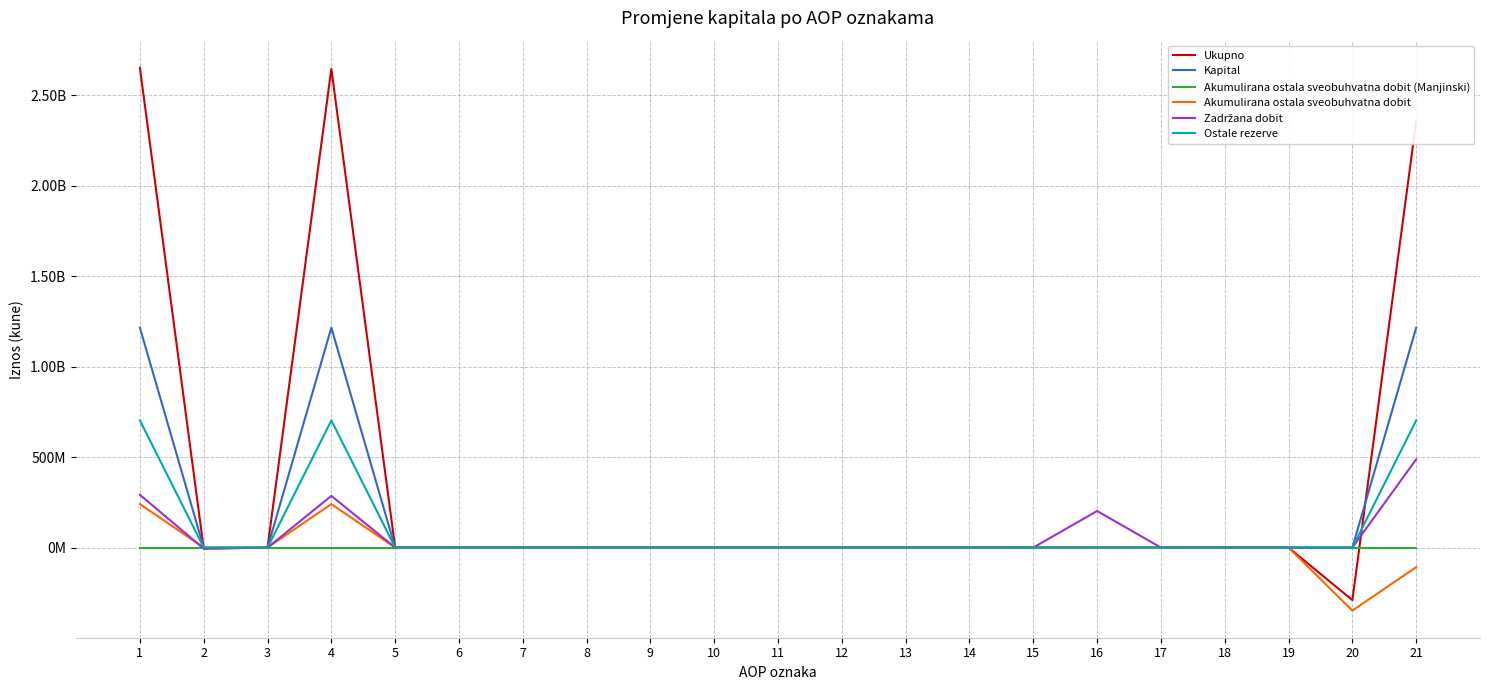

The value of Zadržana dobit at 6 is 154416149. True or false?

False